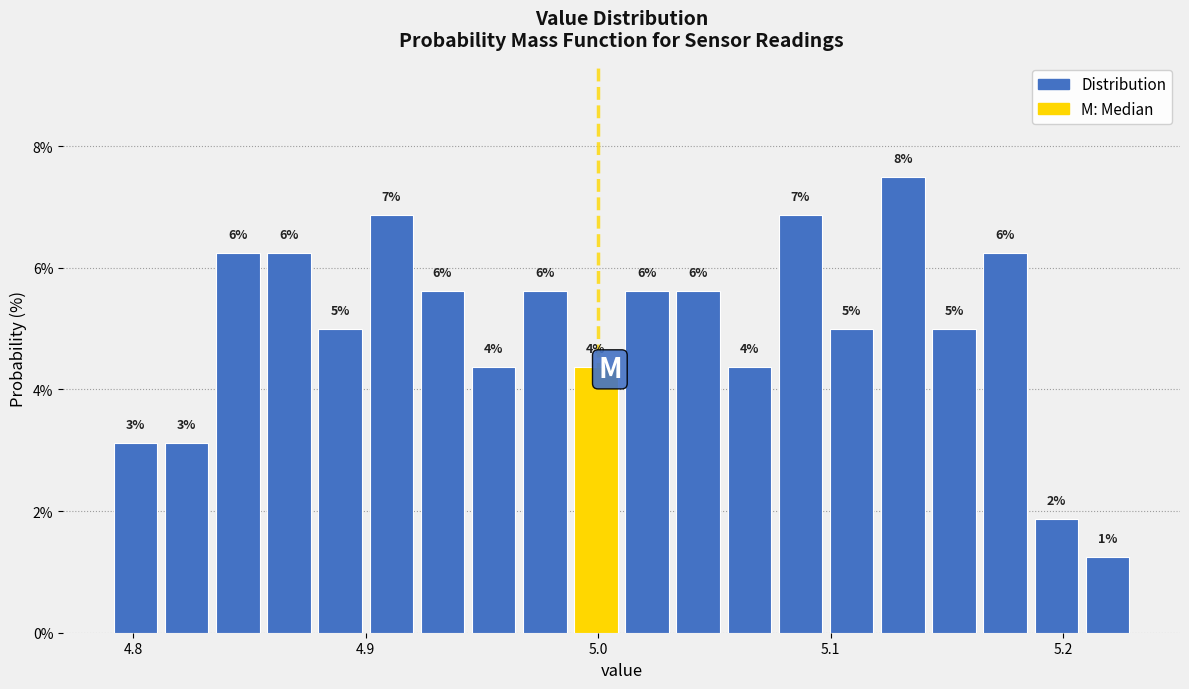

Read against the x-axis, roughly where is the centre of the tallest bar?

5.13